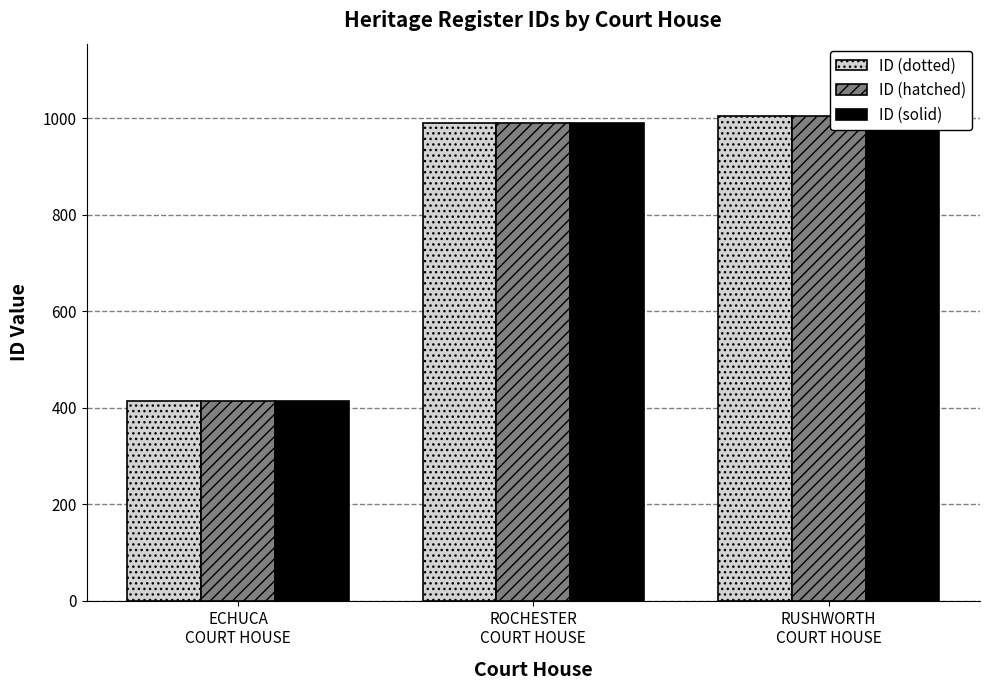

How many distinct data groups are displayed?

3